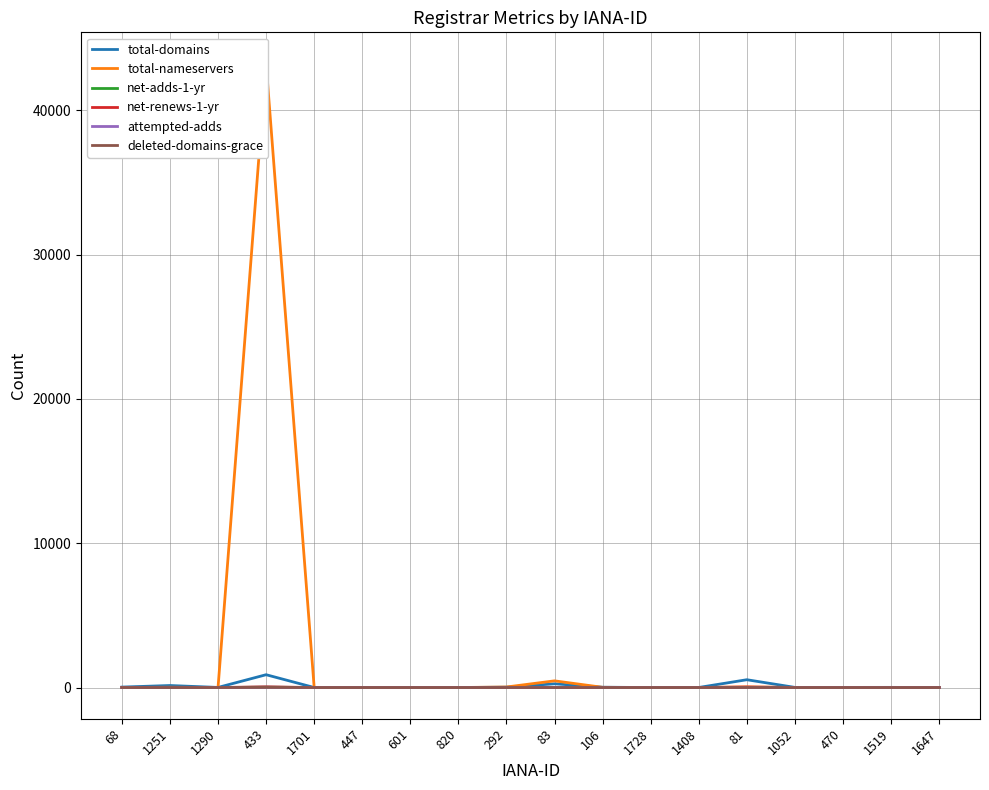

At which category does the chart reach its peak across all series?

433